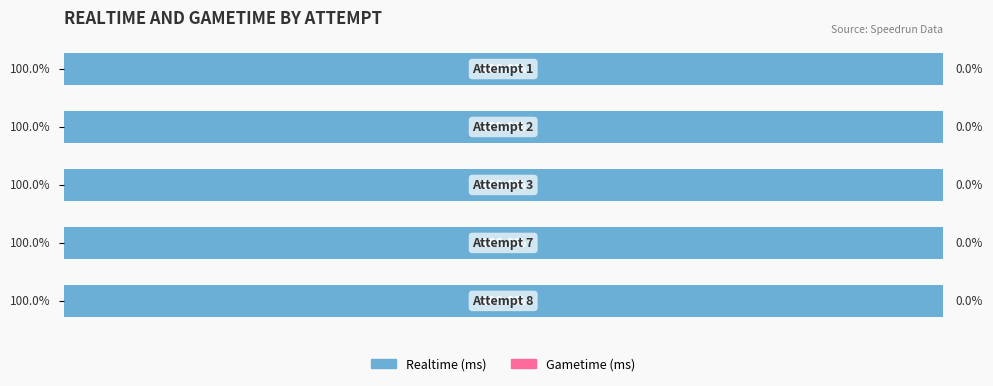

What are all the series names shown in the legend?

Realtime (ms), Gametime (ms)